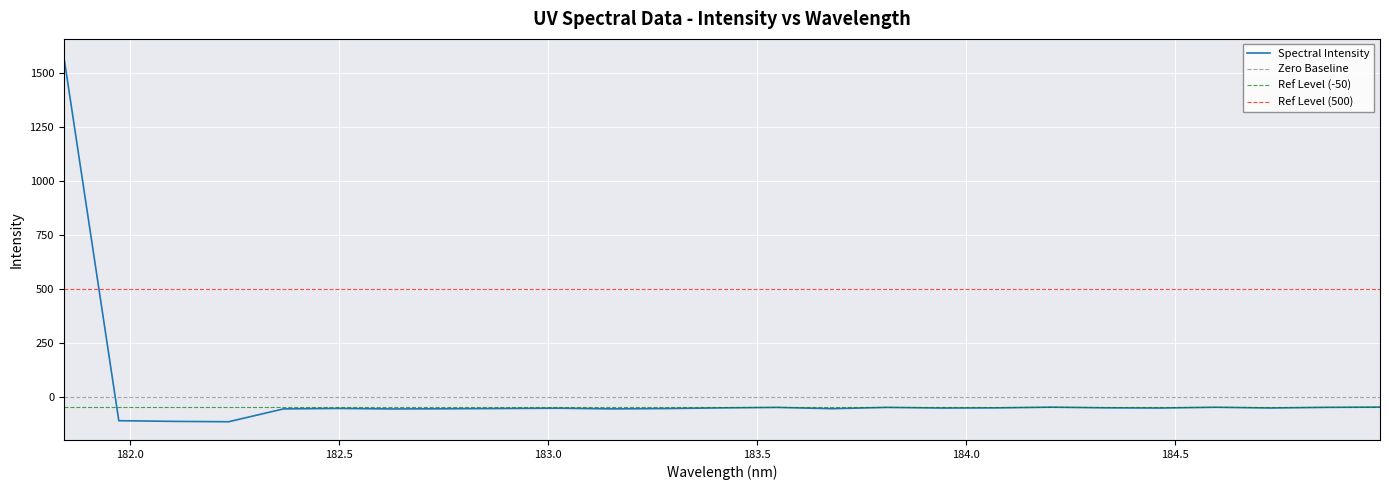

Is it true that the value at 181.8418 is 1575.8?

True